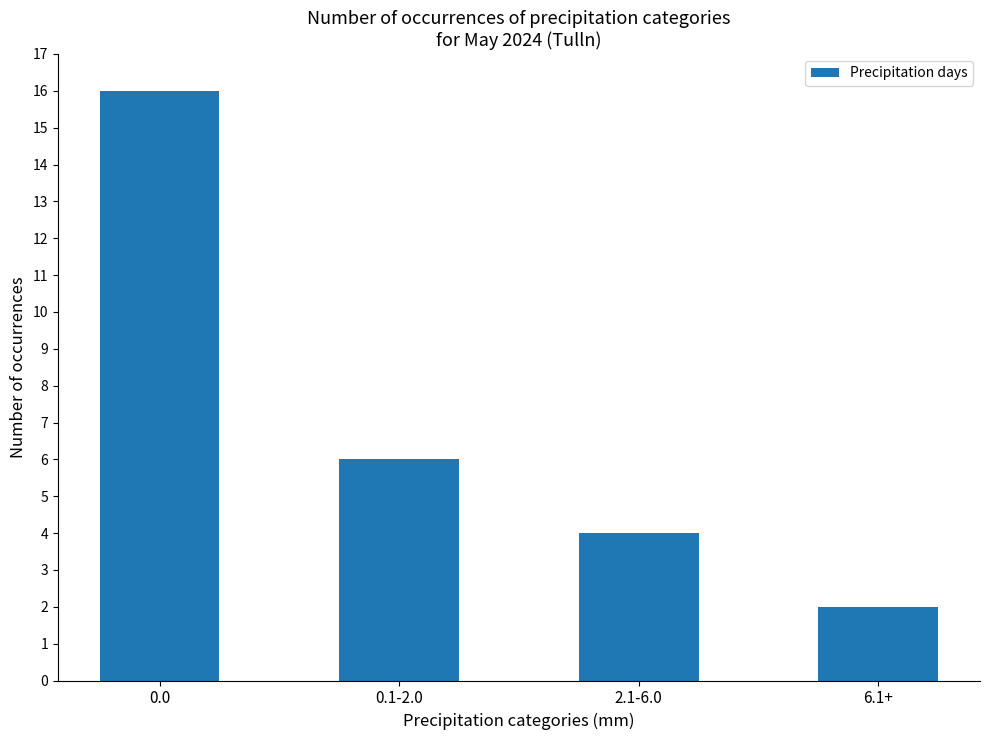

What is the value of the 4th bar from the left?

2